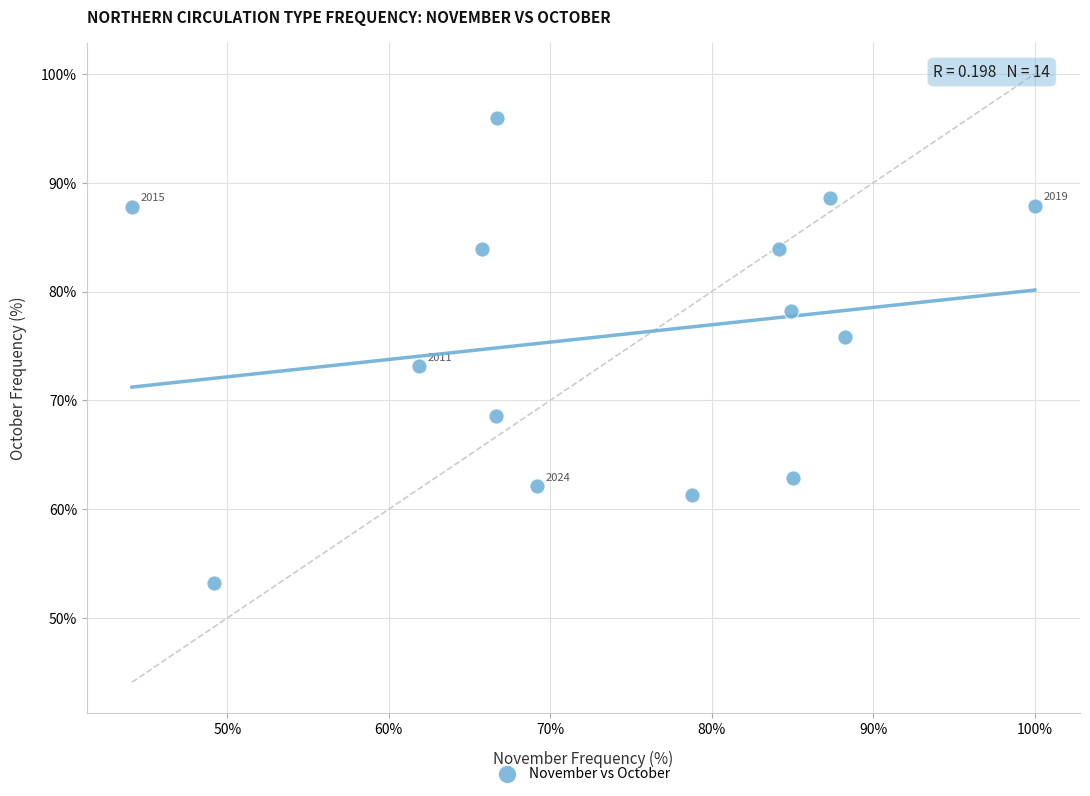

What Y value in the scatter plot is closest to 74?

73.2